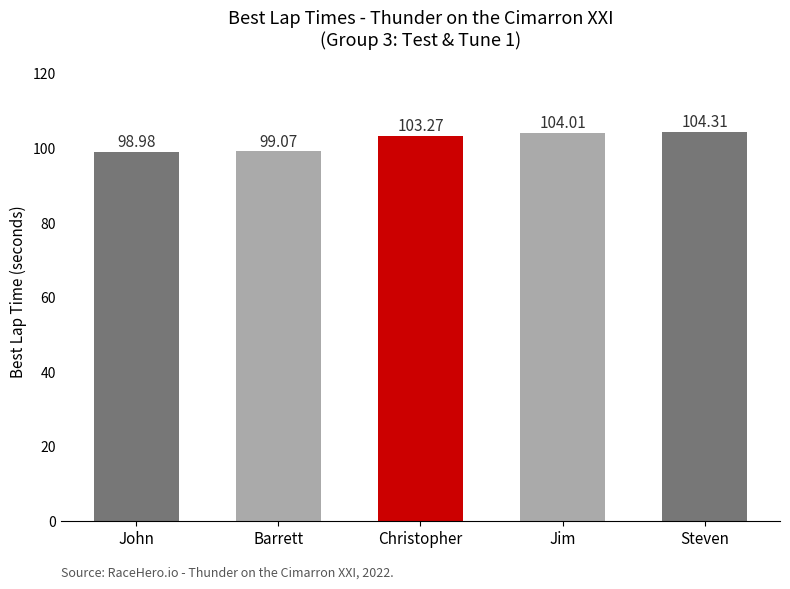

What position from the right is Steven?

1